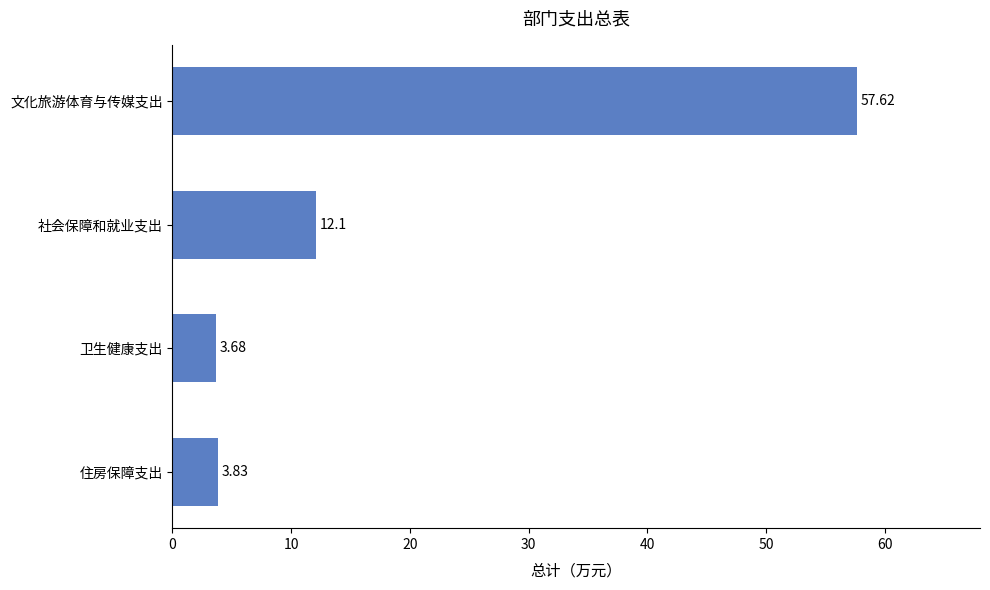

Which category has the lowest value across all series?

卫生健康支出